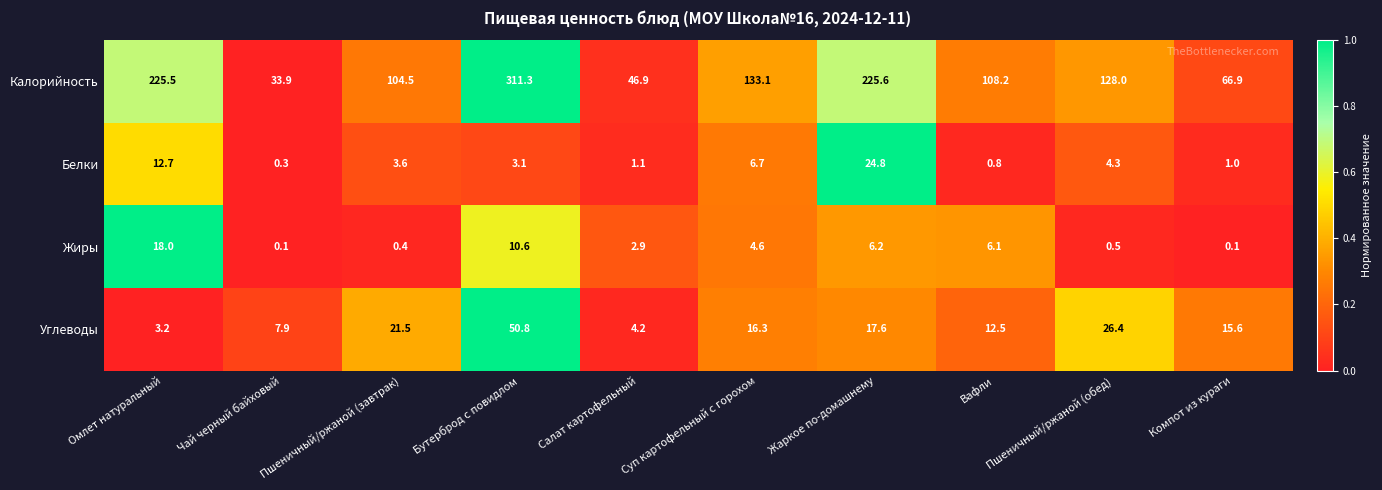

What is the difference between the Жиры values at Салат картофельный and Компот из кураги?

2.8